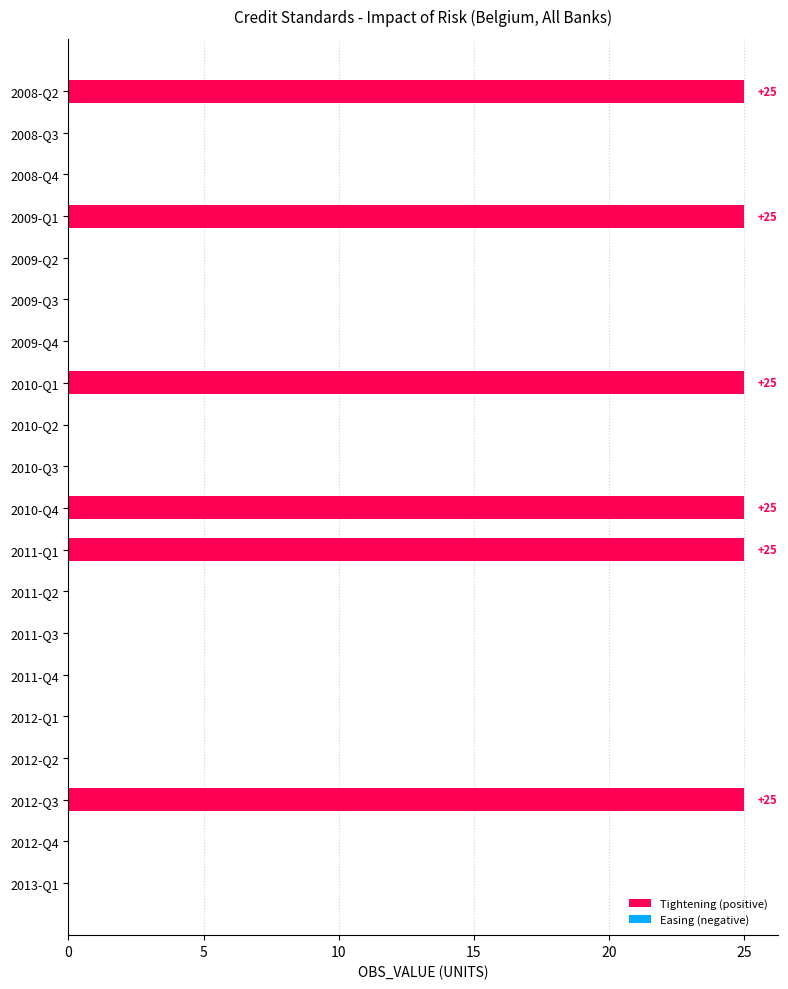

What is the greatest value displayed?

25